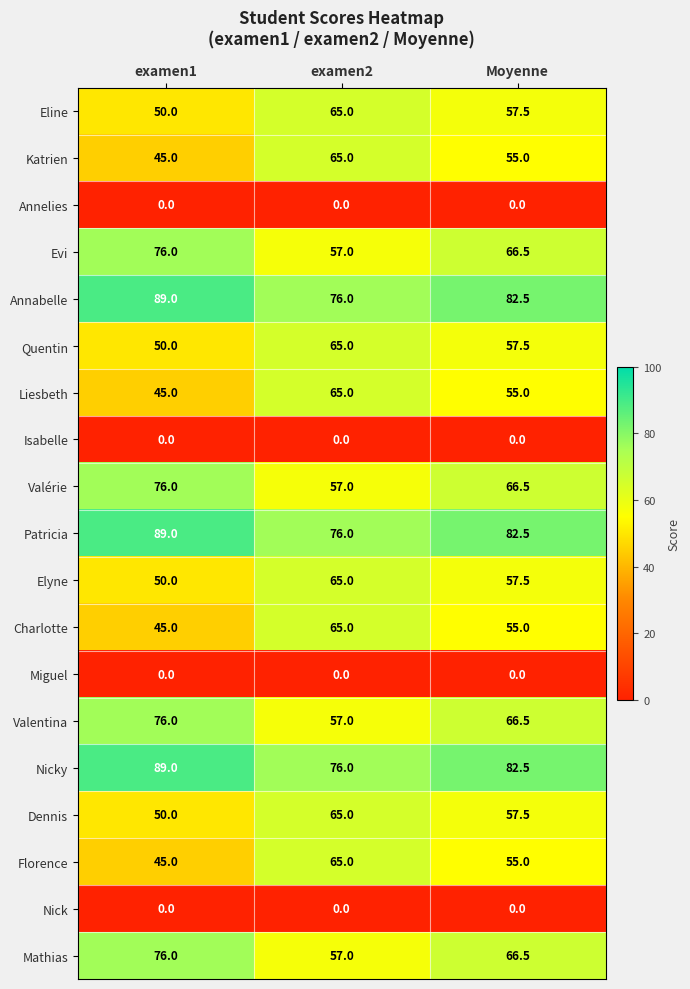

What is the difference between the Valentina values at Moyenne and examen2?

9.5